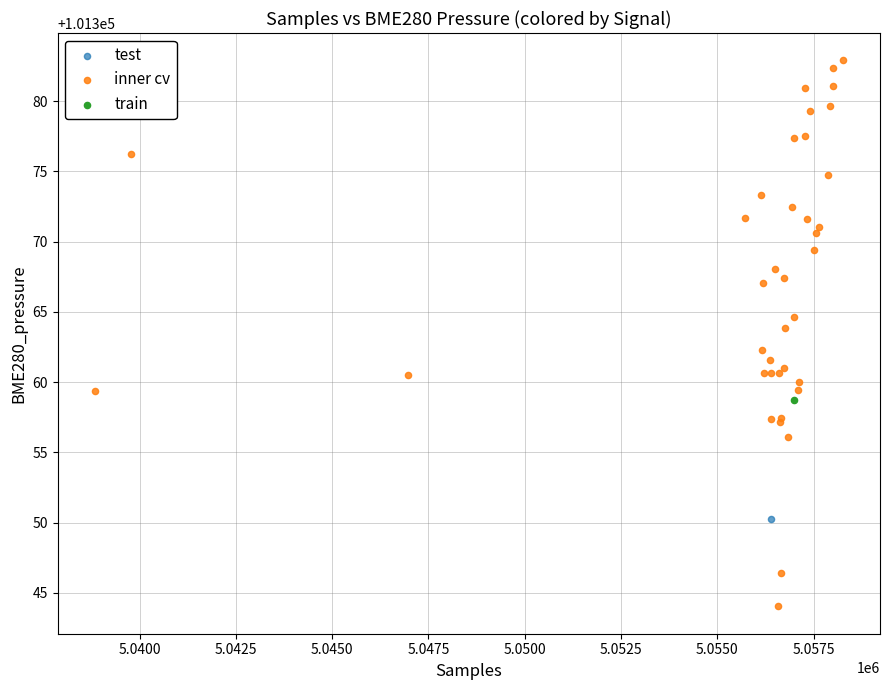

What are all the series names shown in the legend?

test, inner cv, train